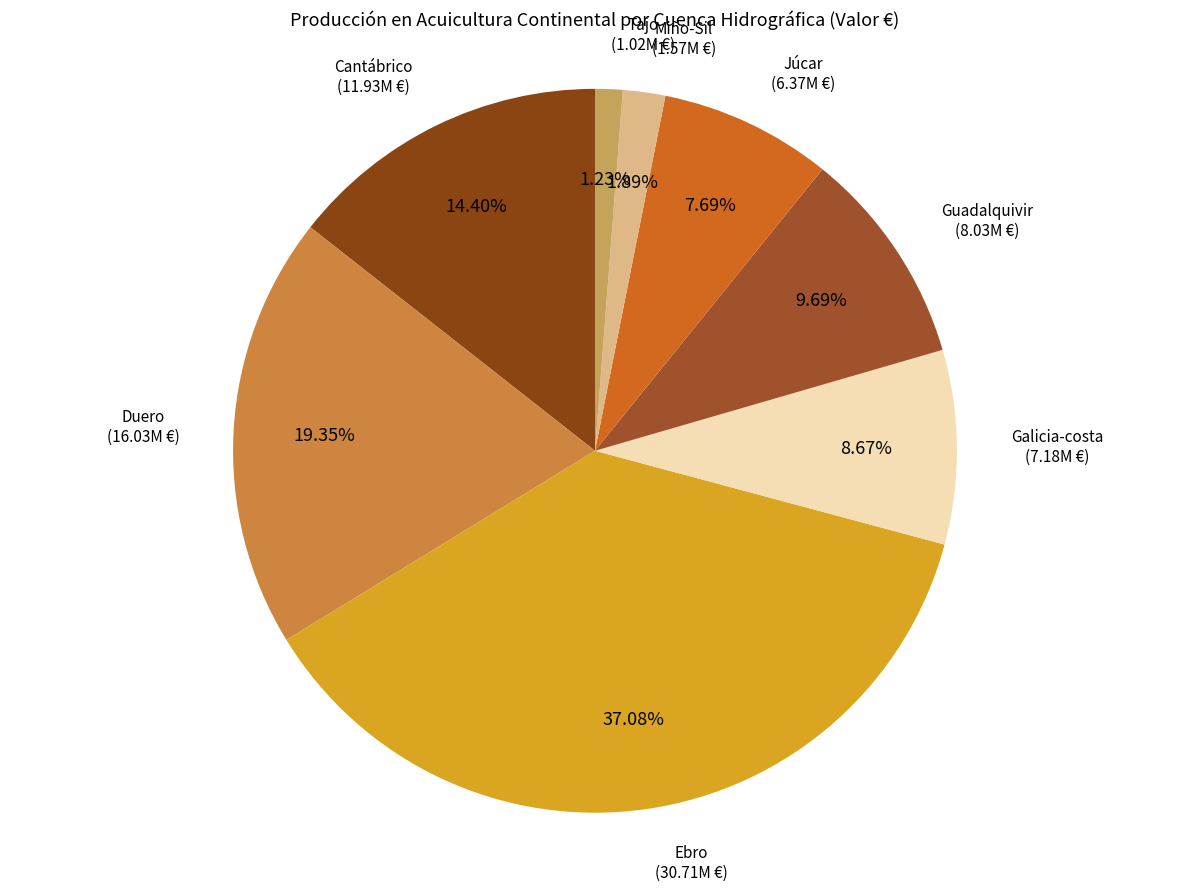

Count the number of slices in the pie.

8